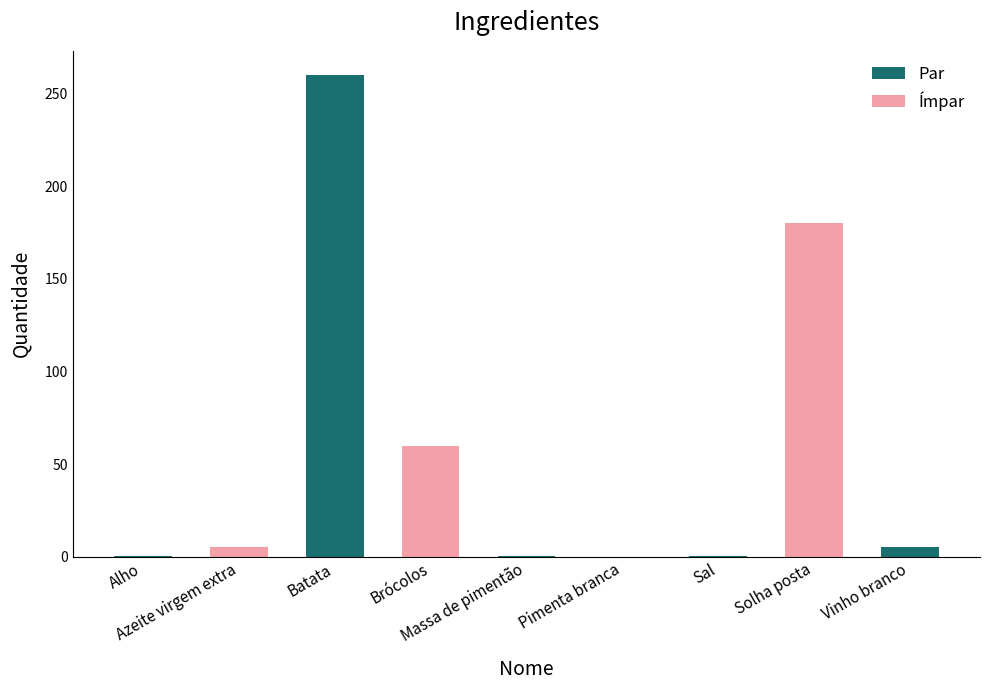

What is the sum of the values at Azeite virgem extra and Solha posta?

185.0